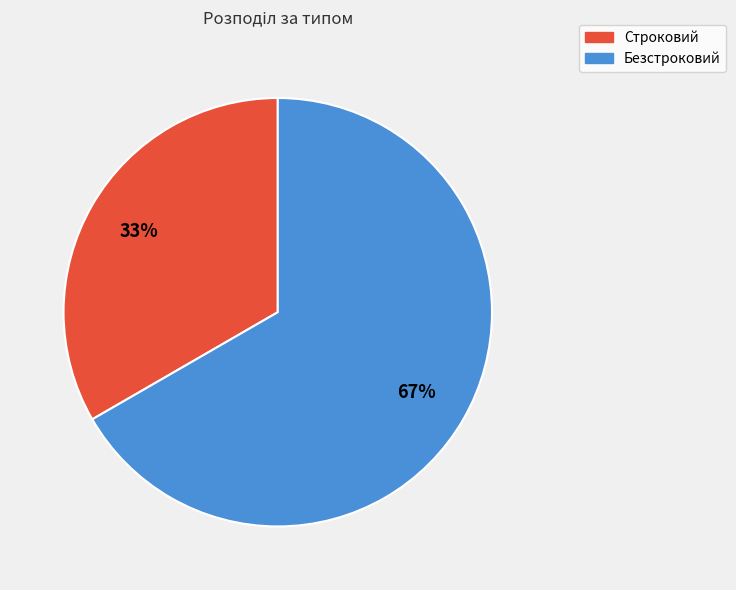

How many slices are in this pie chart?

2